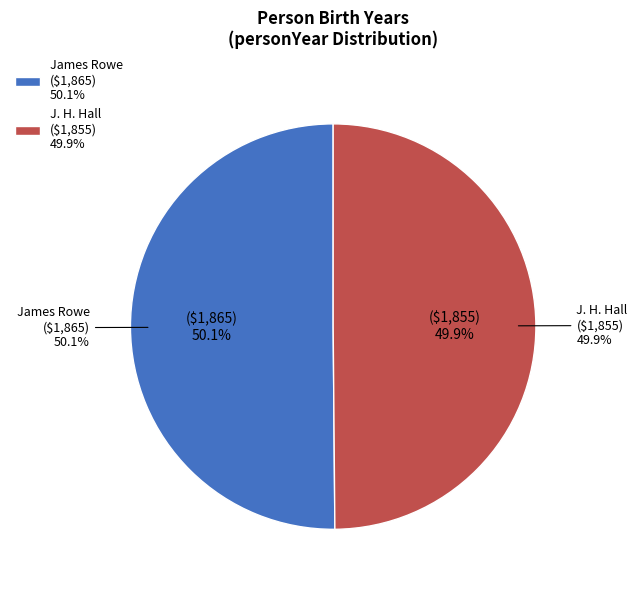

True or false: J. H. Hall accounts for 42% of the total.

False